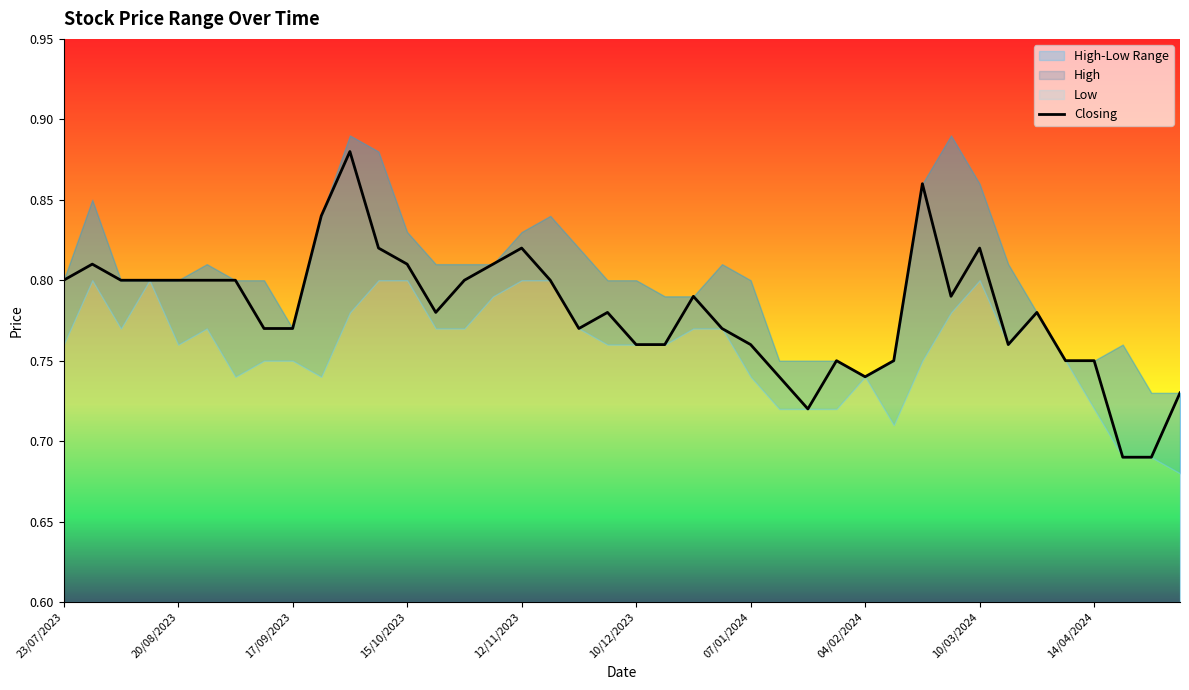

The chart shows a value of 0.3 at 14/04/2024. True or false?

False